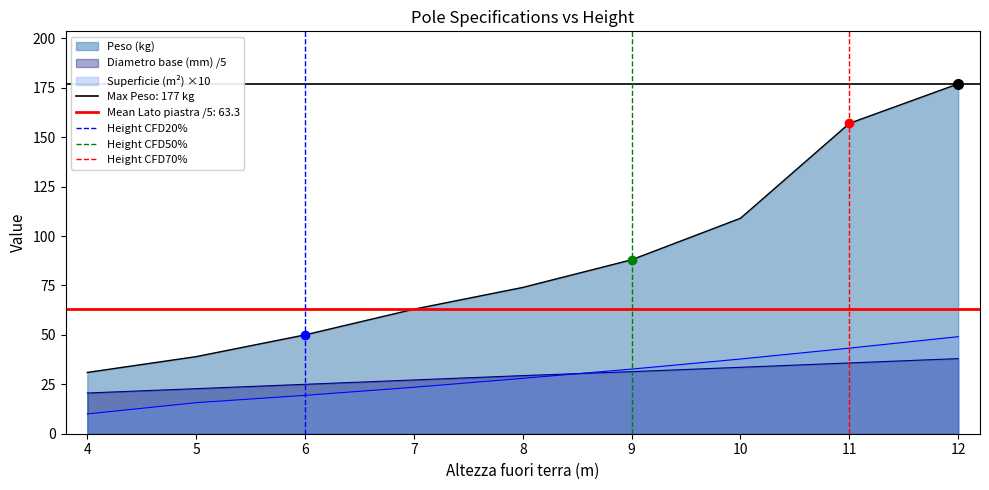

Is the value of Height CFD50% at 4 greater than the value of Height CFD20% at 3?

Yes